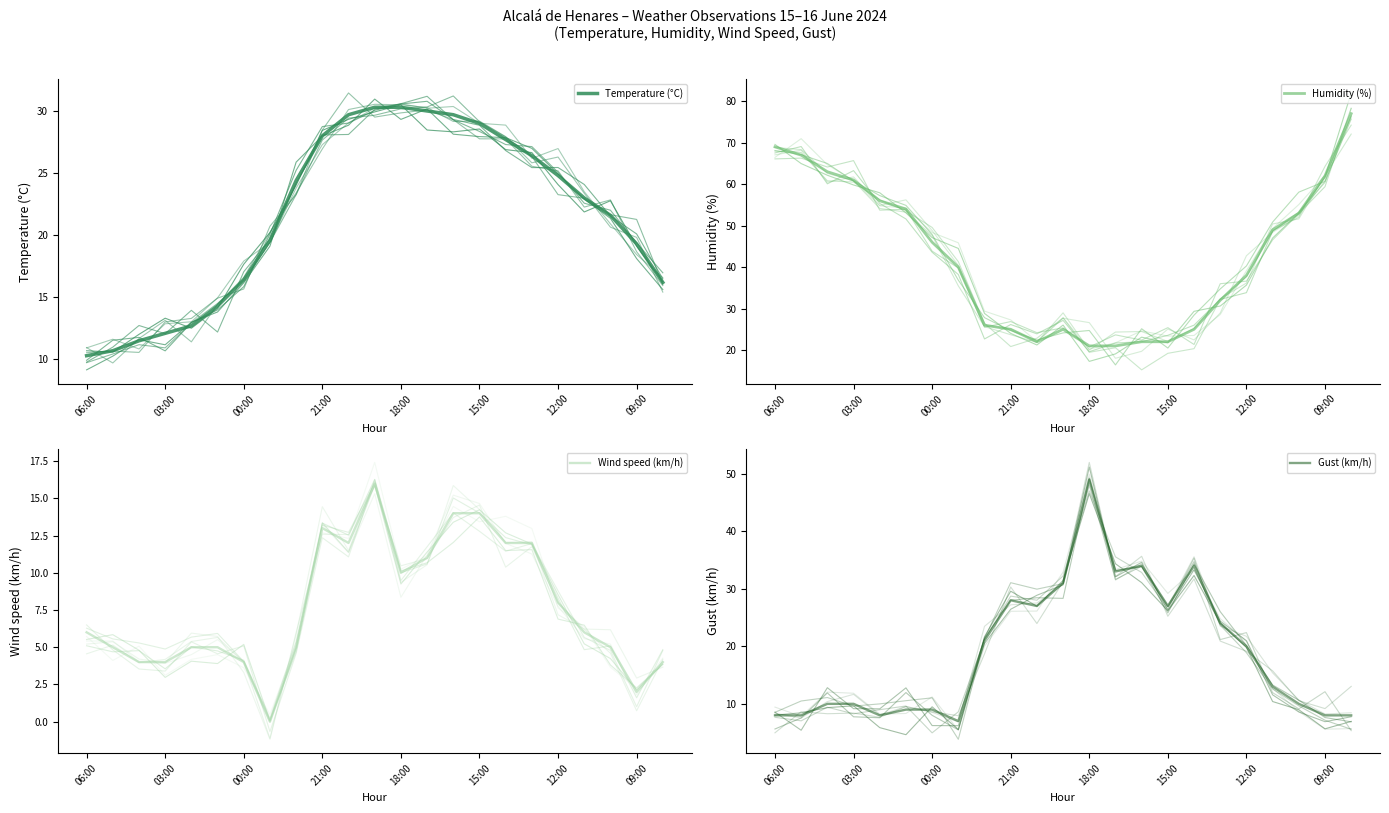

What position from the left is 20?

21